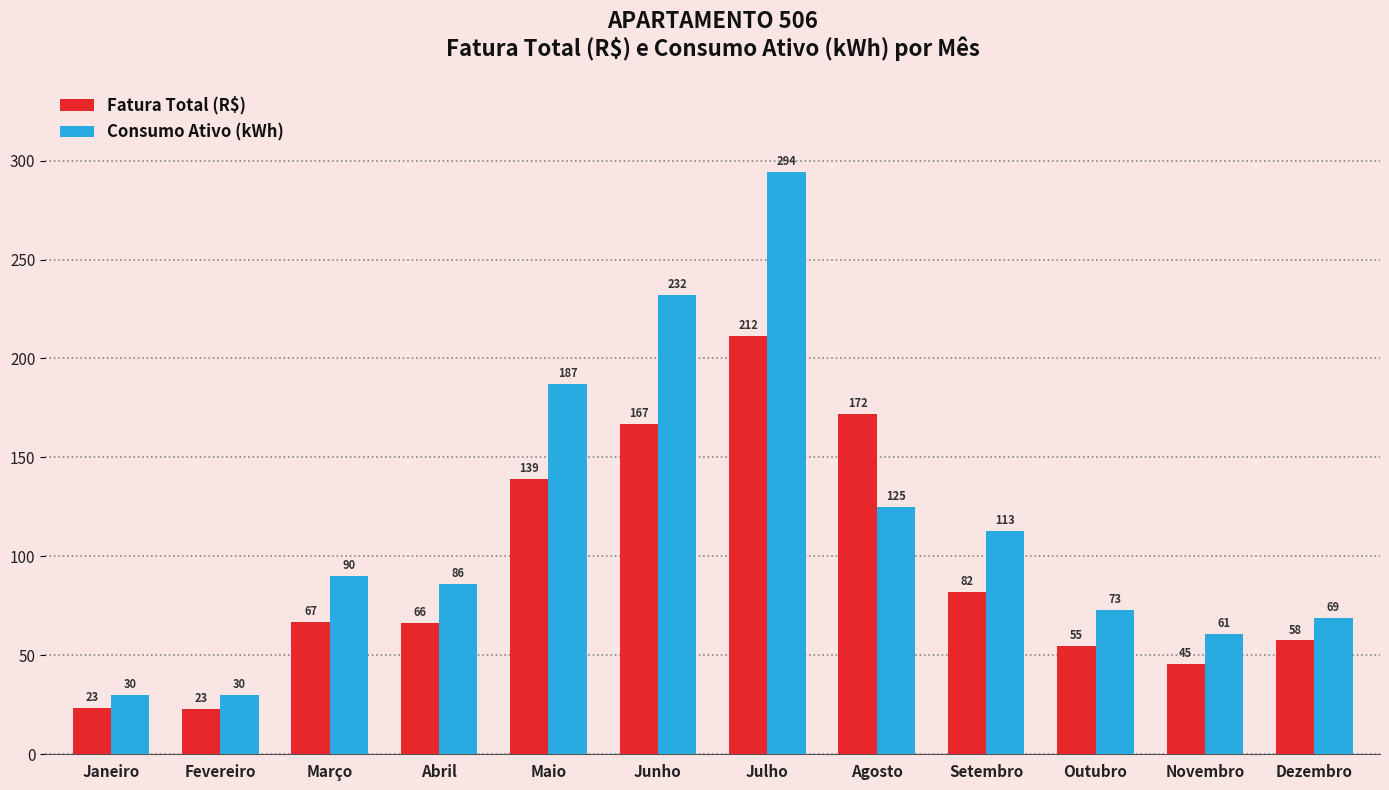

List the series in order of their peak value, highest first.

Consumo Ativo (kWh), Fatura Total (R$)